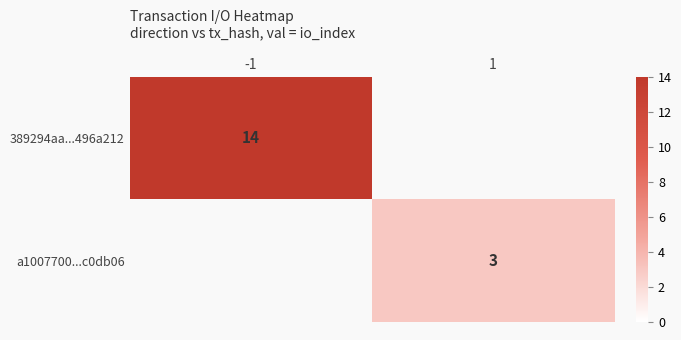

How many positive values does the 389294aa...496a212 series have?

1